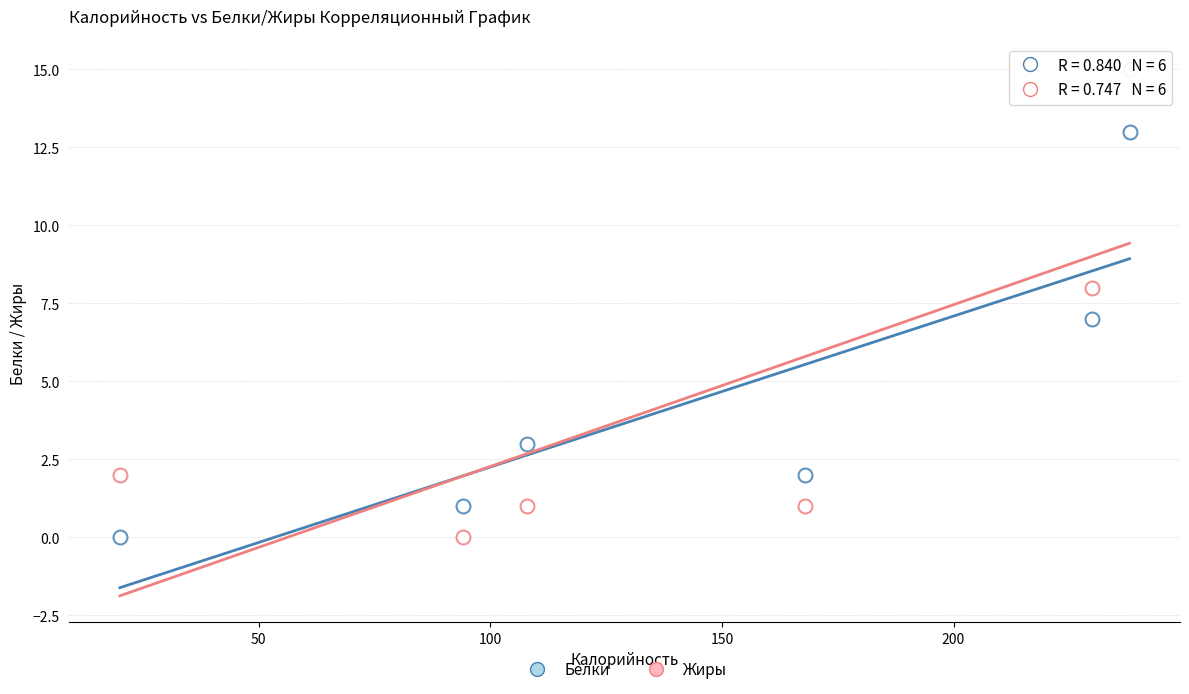

How many data points are displayed?

12